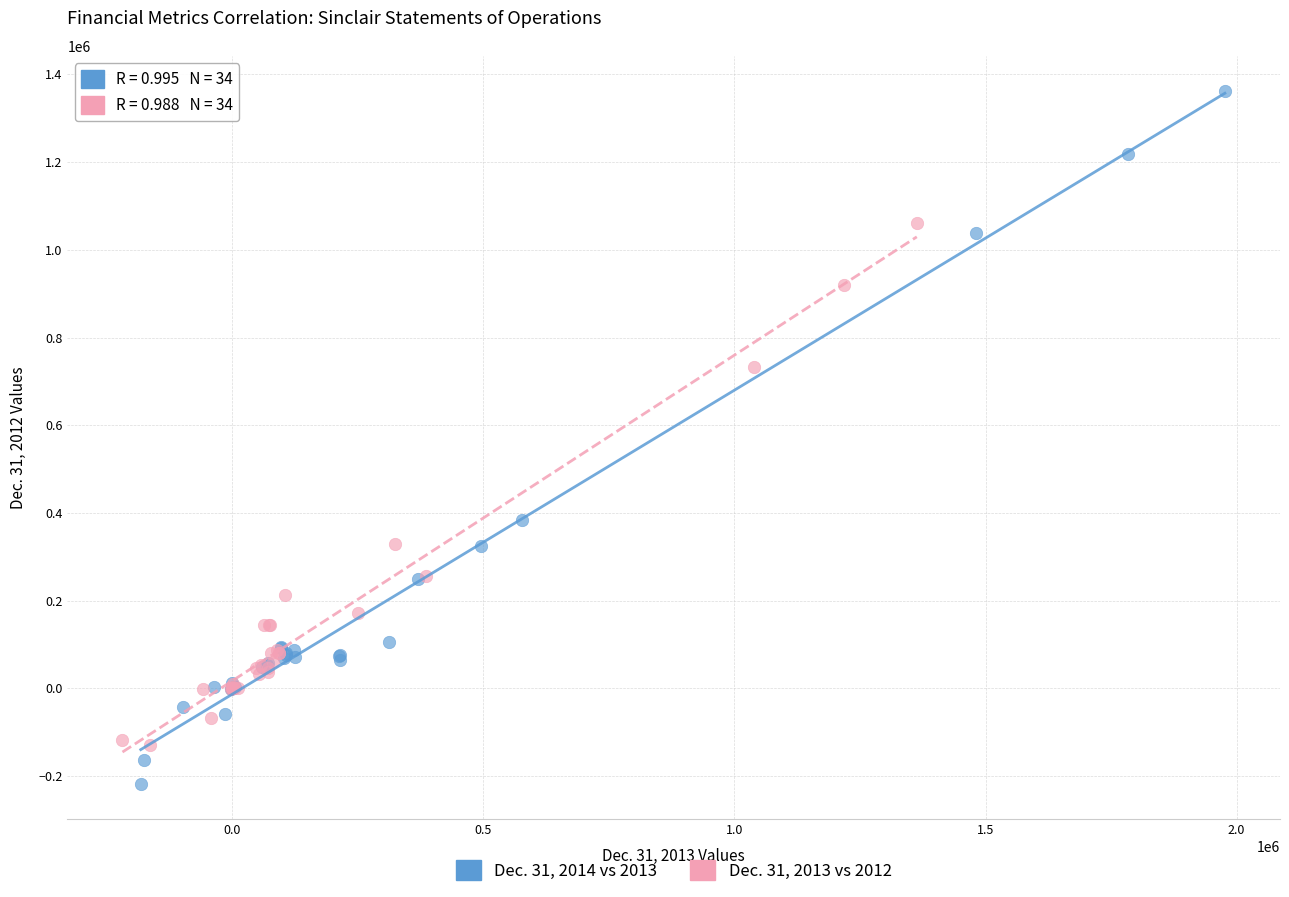

Which series contains the lowest Y value?

Dec. 31, 2014 vs 2013